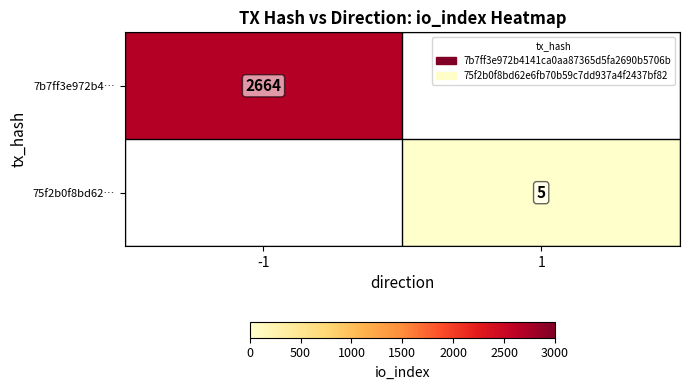

Count the number of categories in the chart.

2